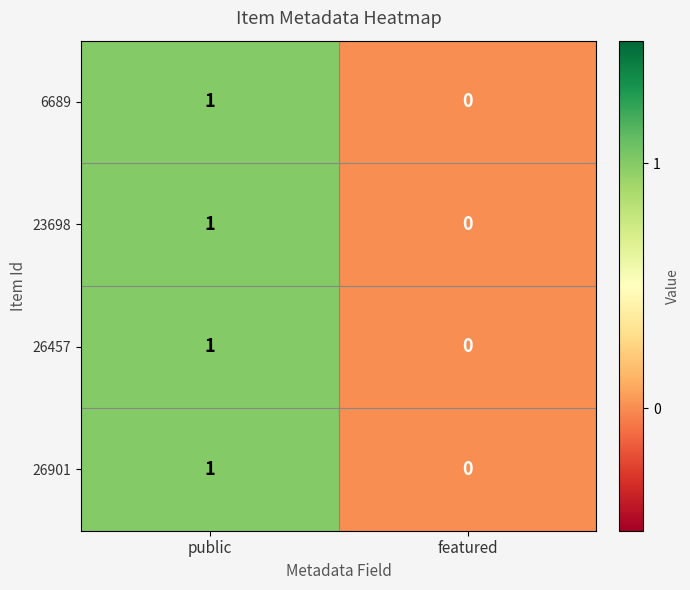

What is the total value across all series at public?

4